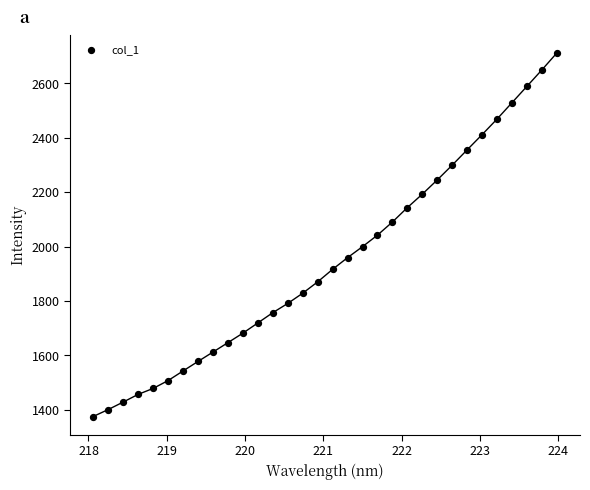

What is the range of X values (max minus min)?

5.9